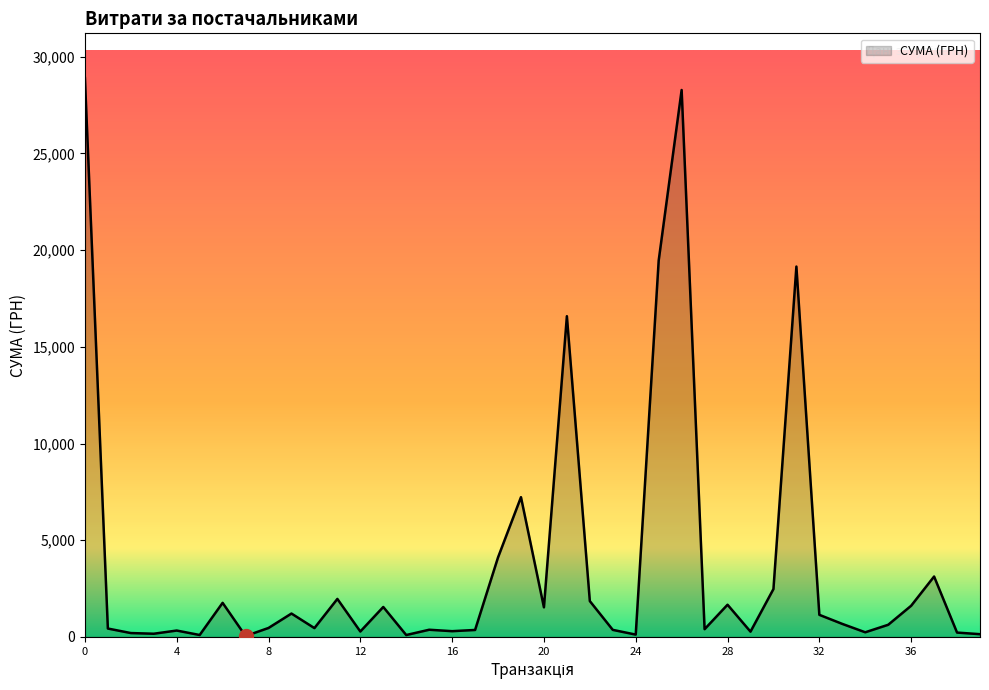

How many values are below 628?

20